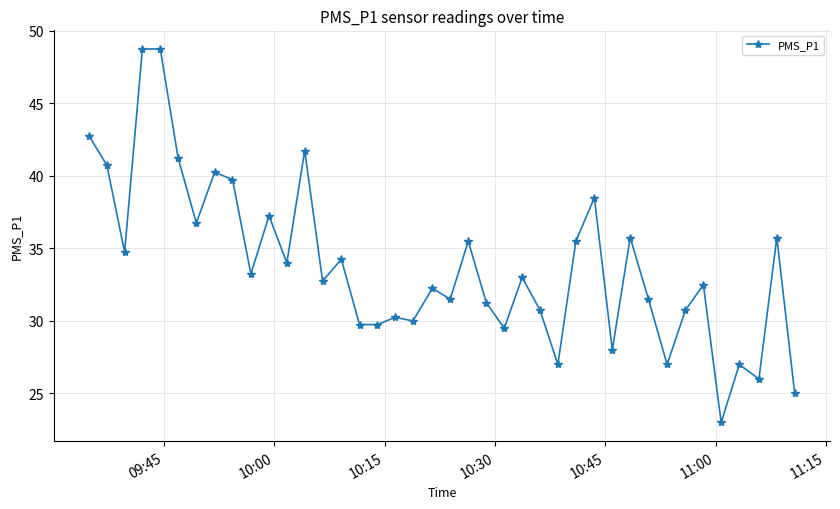

What is the average value?

33.8